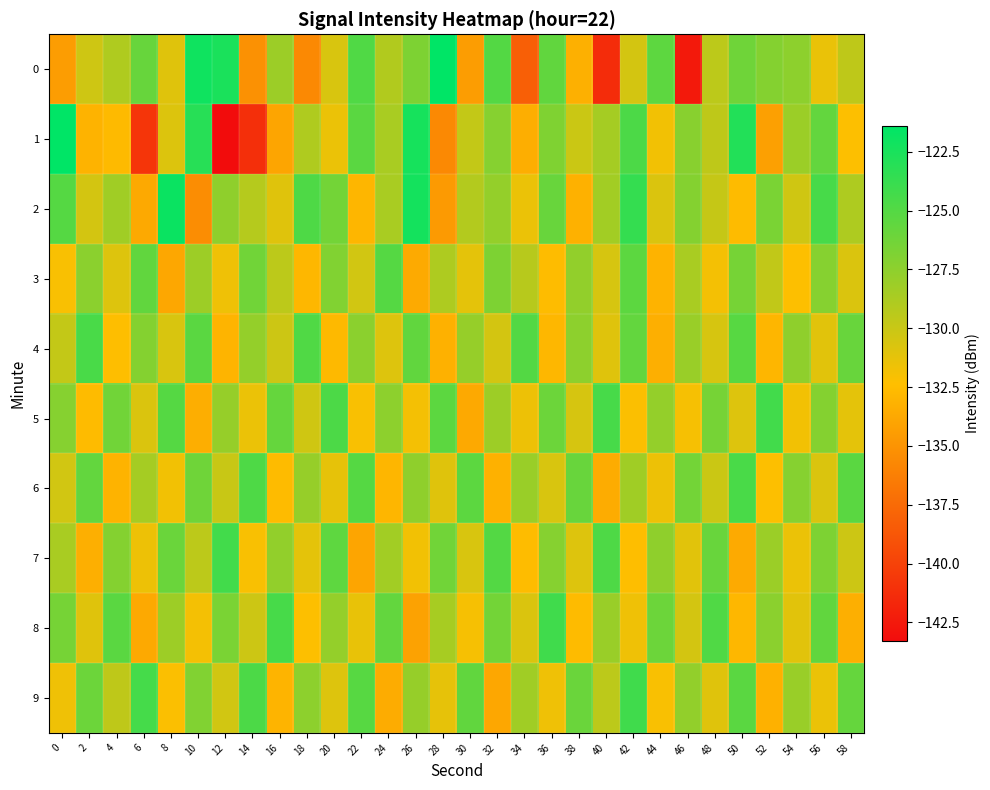

Rank the series at 0 from highest to lowest value.

1, 2, 8, 5, 7, 4, 6, 9, 3, 0